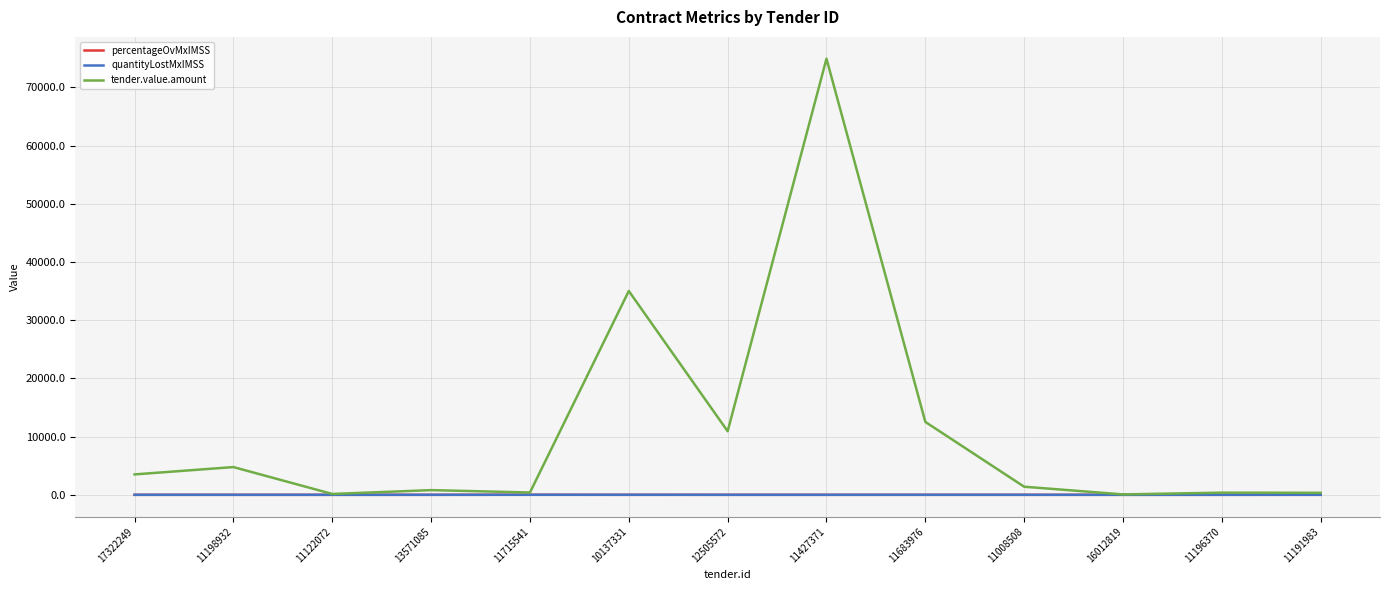

What is the sum of the quantityLostMxIMSS values at 11122072 and 12505572?

0.6